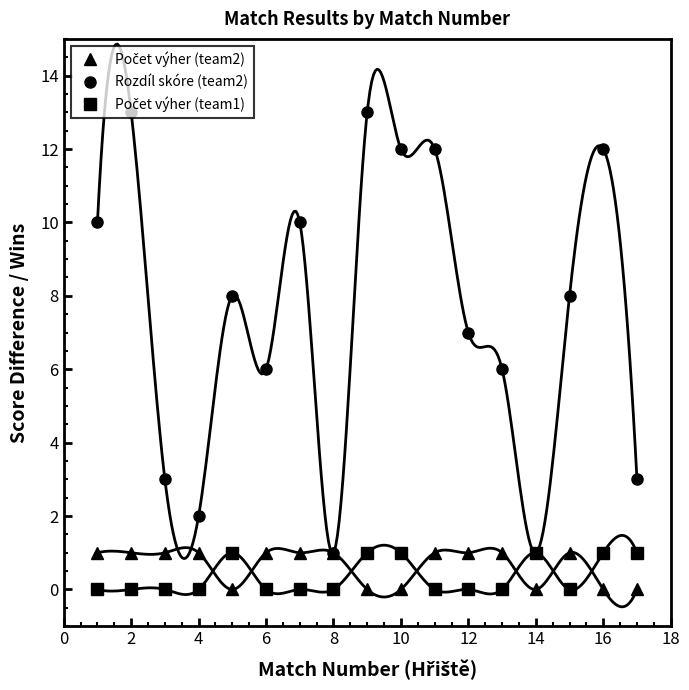

At how many categories does at least one series exceed 1?

15